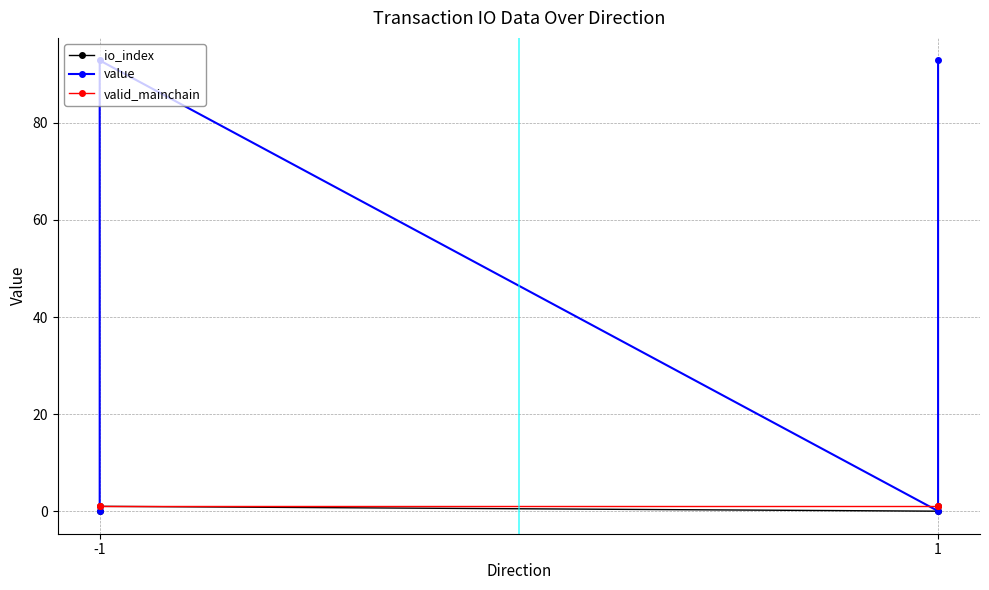

Is it true that io_index equals 1.6 at 1?

False